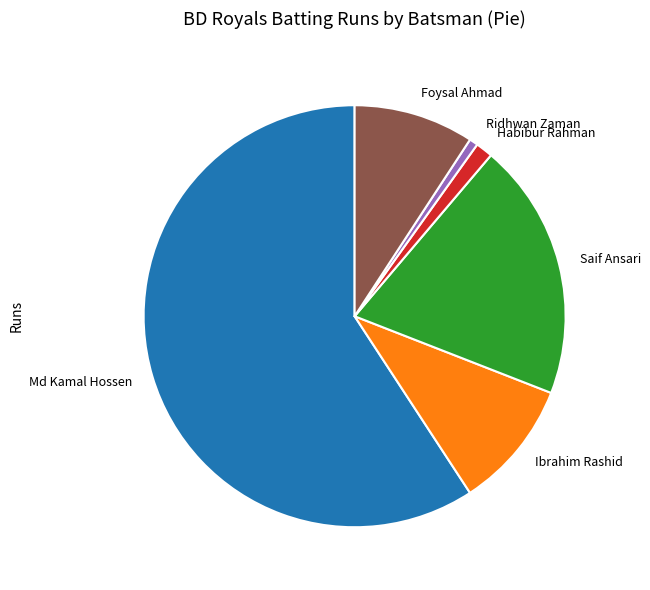

Which category has the smallest portion of the pie?

Ridhwan Zaman